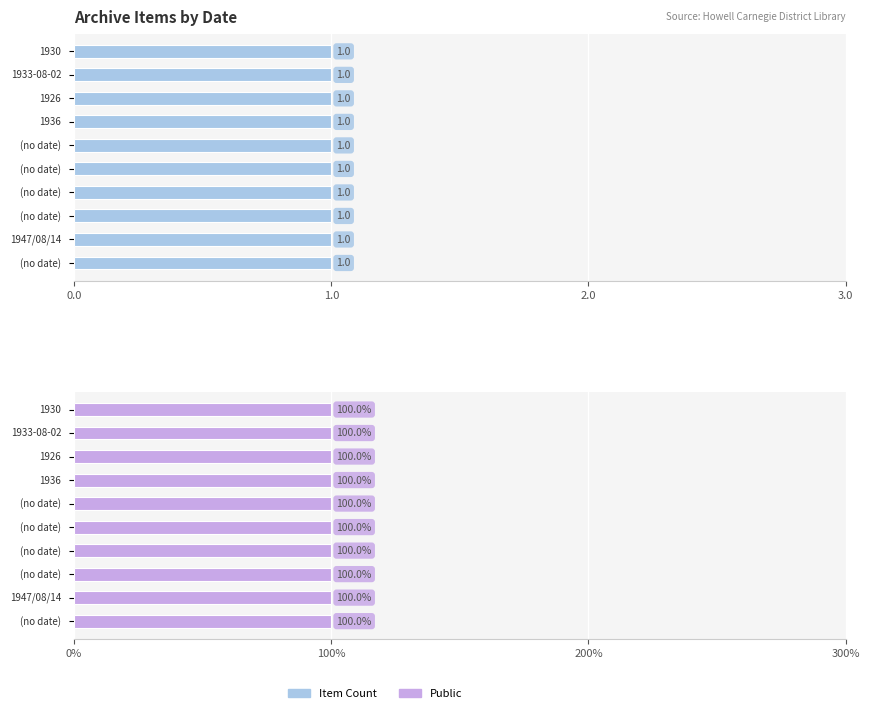

At which label does Public reach its minimum?

(no date)